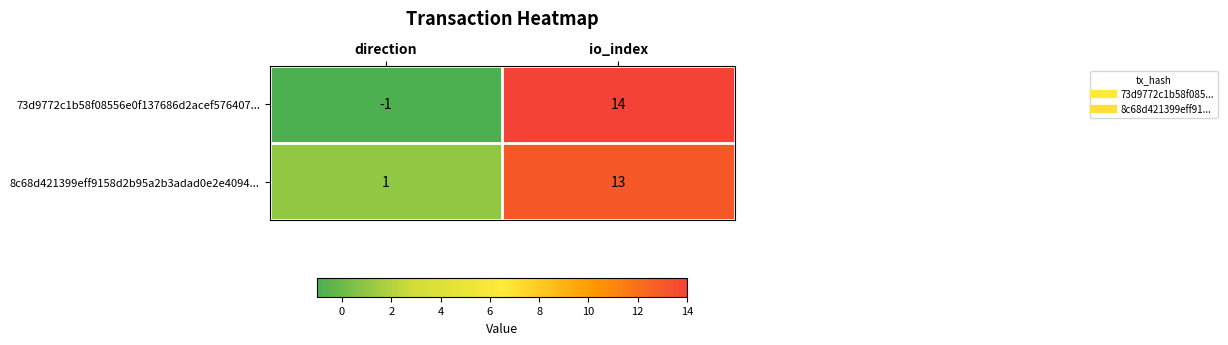

What is the sum of all 8c68d421399eff9158d2b95a2b3adad0e2e4094... values?

14